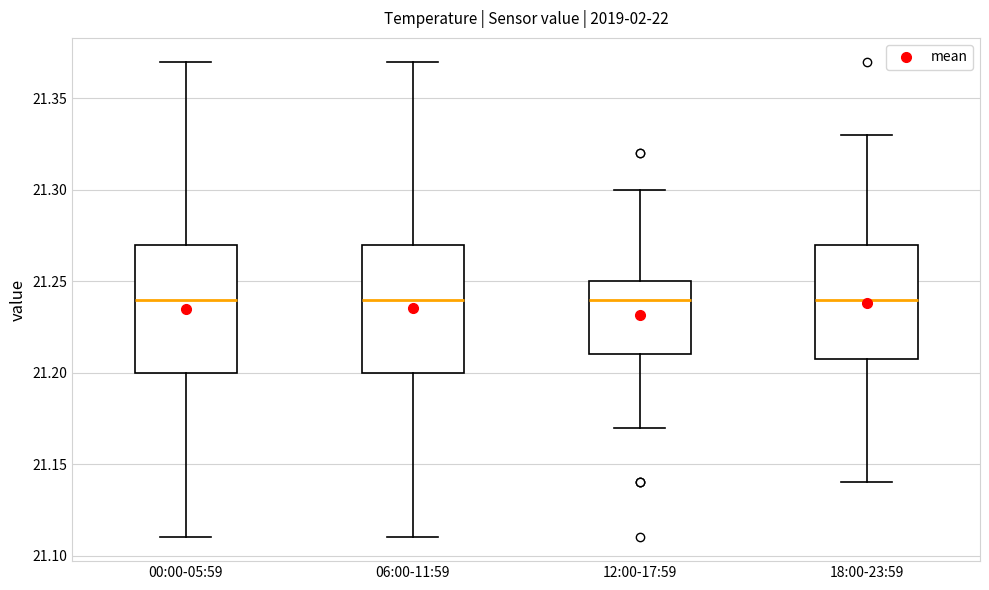

Reading left to right, transcribe this box plot: for each box, give where its median line is, the range the box spans, and where its two whiskers end, as read against the y-axis. The values are not printed on the chart, so give them approximately, as read against the axis.

00:00-05:59: median 21.24, box 21.20 to 21.27, whiskers 21.11 to 21.37
06:00-11:59: median 21.24, box 21.20 to 21.27, whiskers 21.11 to 21.37
12:00-17:59: median 21.24, box 21.21 to 21.25, whiskers 21.17 to 21.30
18:00-23:59: median 21.24, box 21.21 to 21.27, whiskers 21.14 to 21.33